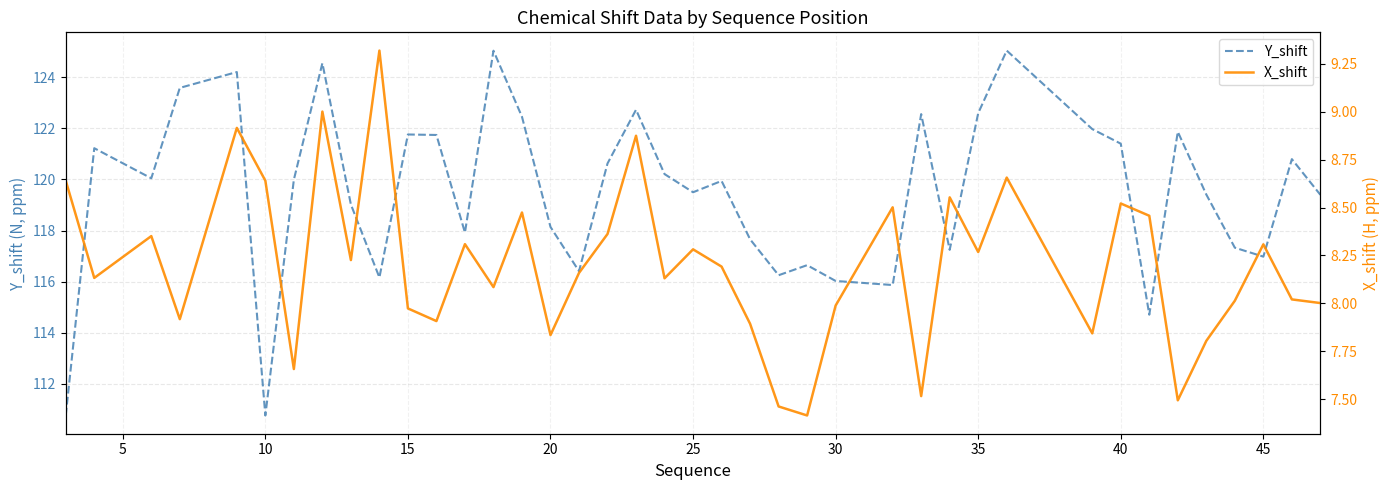

True or false: X_shift and Y_shift cross at least once.

False